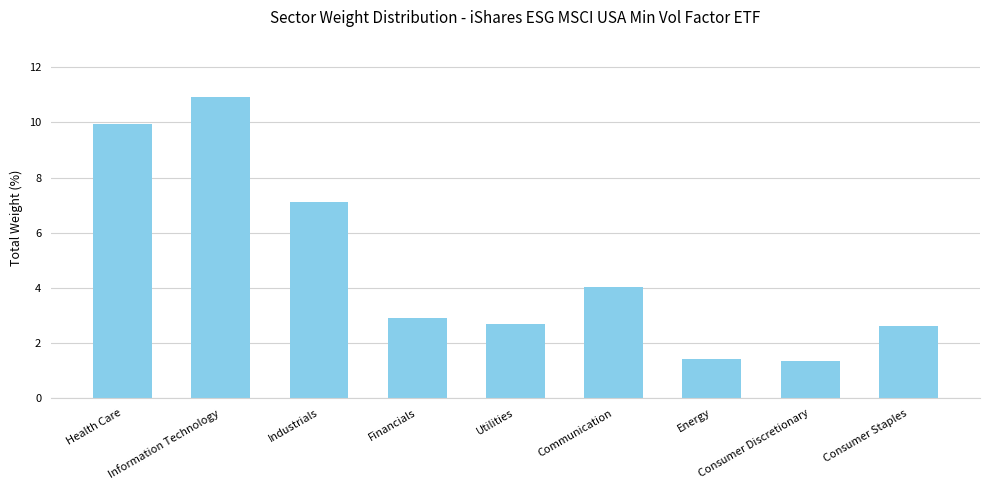

The chart shows a value of 0.9 at Utilities. True or false?

False